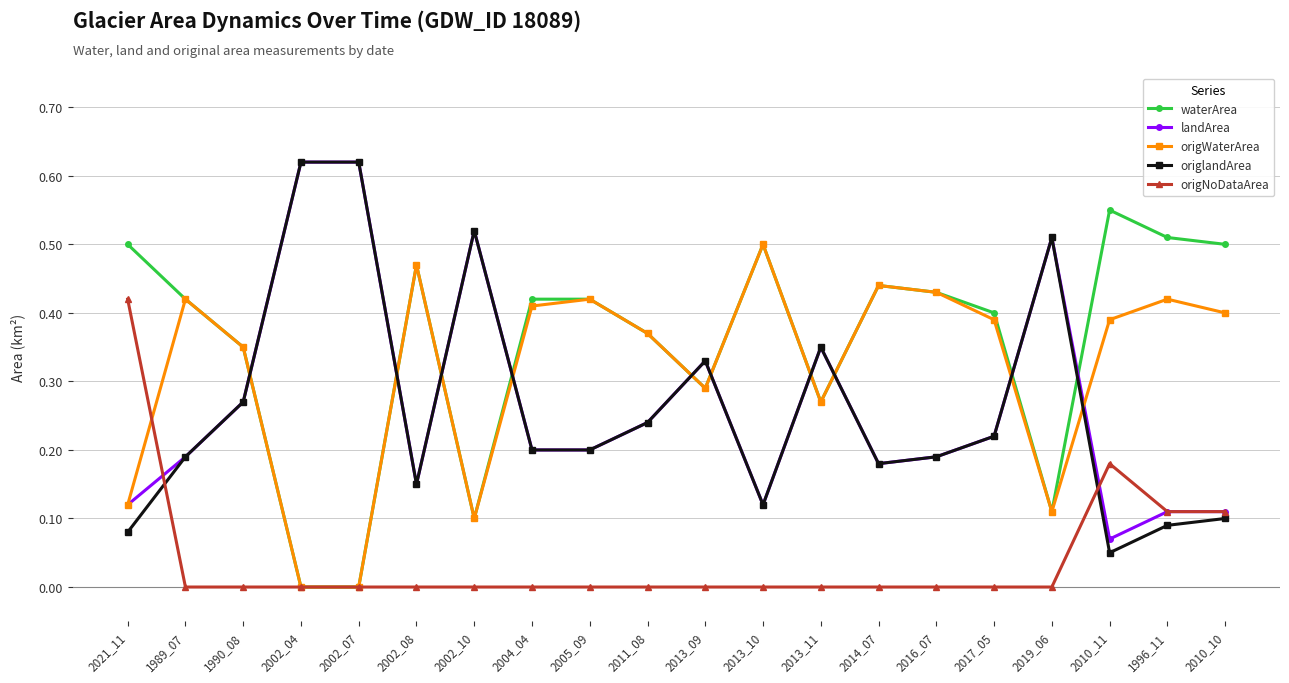

Is this an area chart (filled region under the line)?

No